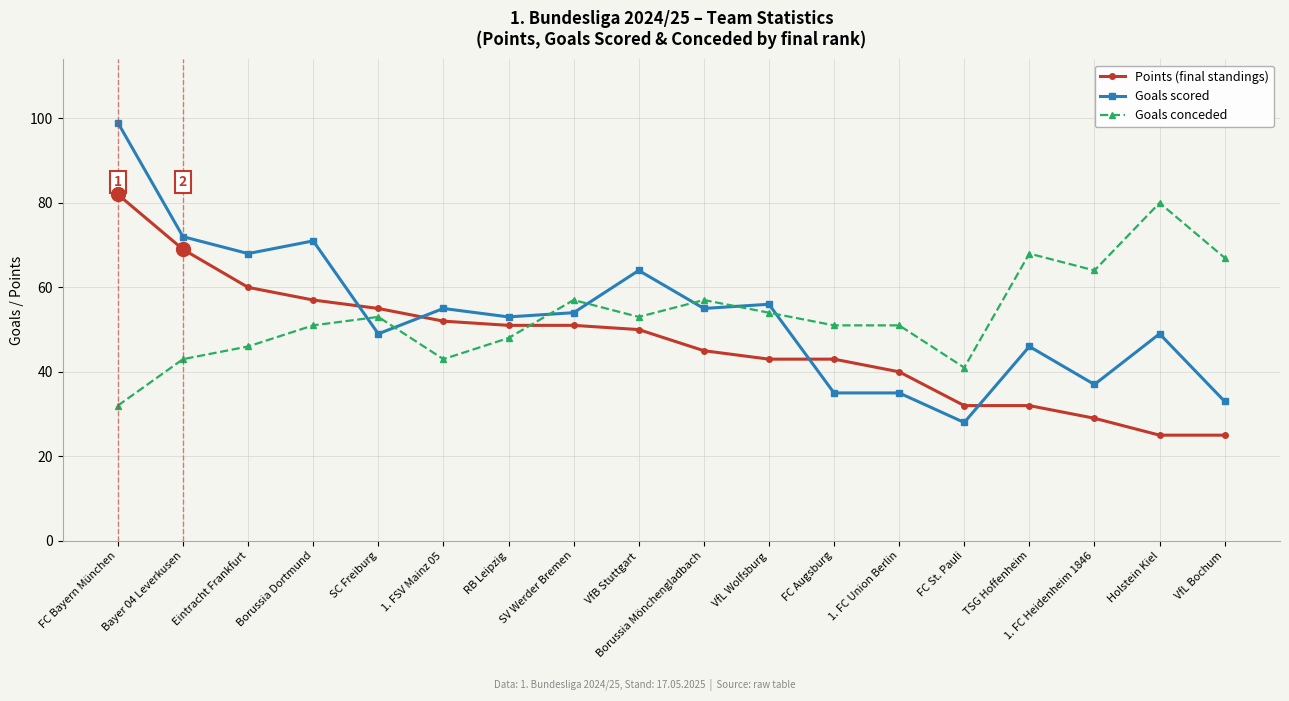

What is the approximate value of Points (final standings) at Borussia Dortmund?

57